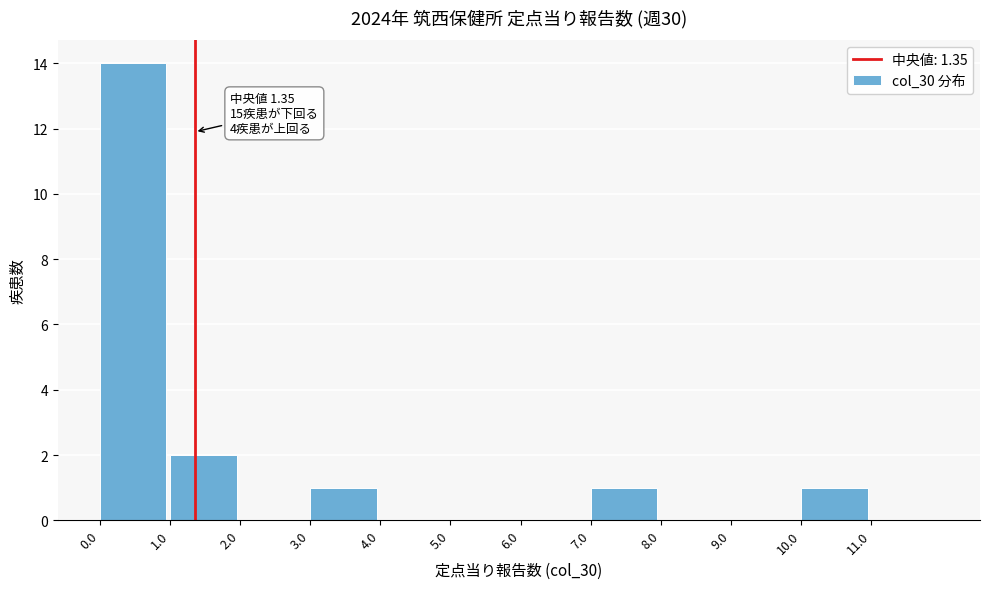

Over which range of the x-axis is the bar tallest?

0 to 1